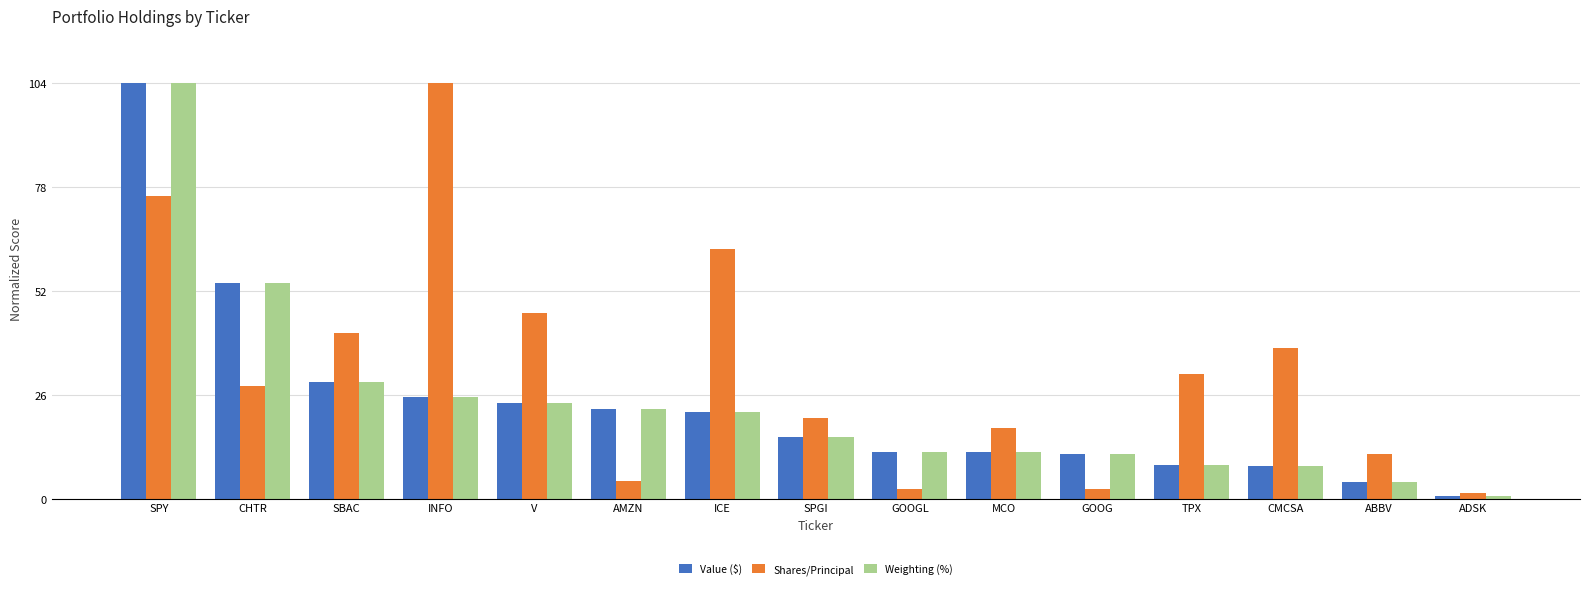

What is the maximum value for Weighting (%)?

104.0